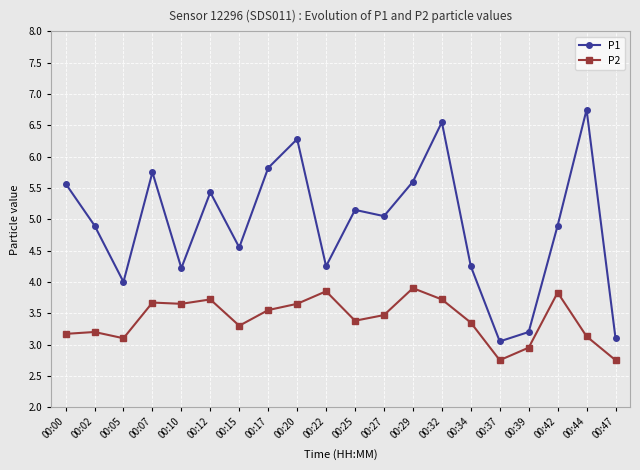

The P2 series shows 3.1 at 00:05. True or false?

True